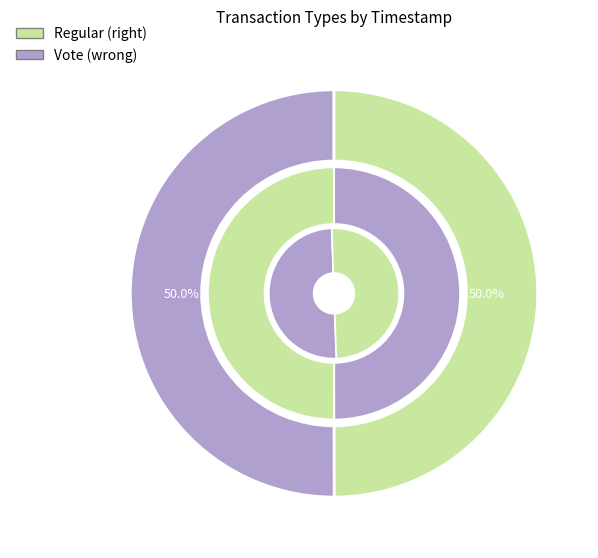

How many slices are in this pie chart?

2